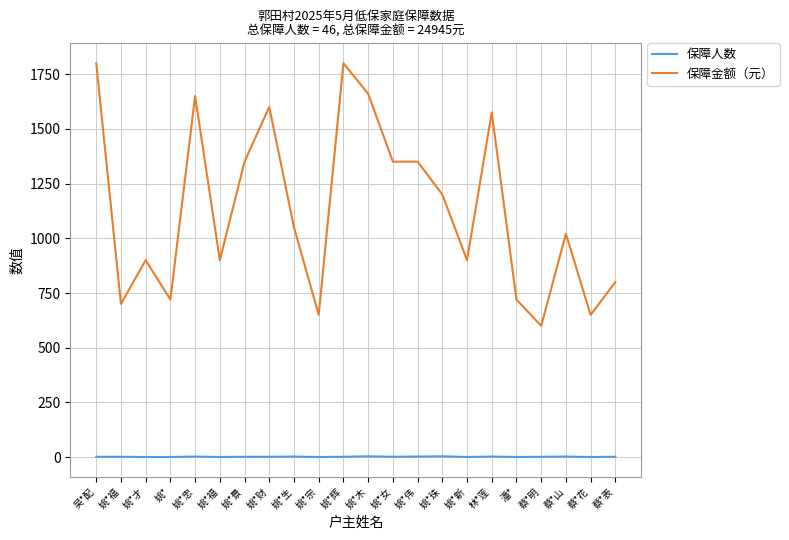

Is this an area chart (filled region under the line)?

No